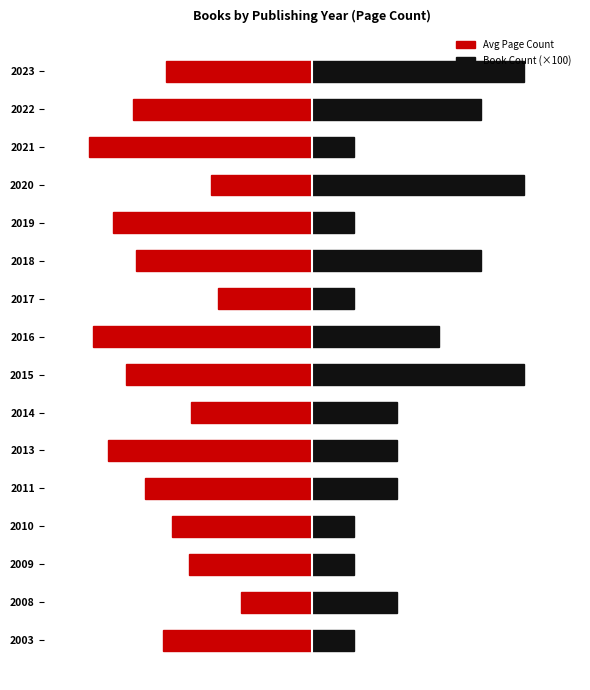

What is the difference between the highest and lowest values at 2014?

4.6